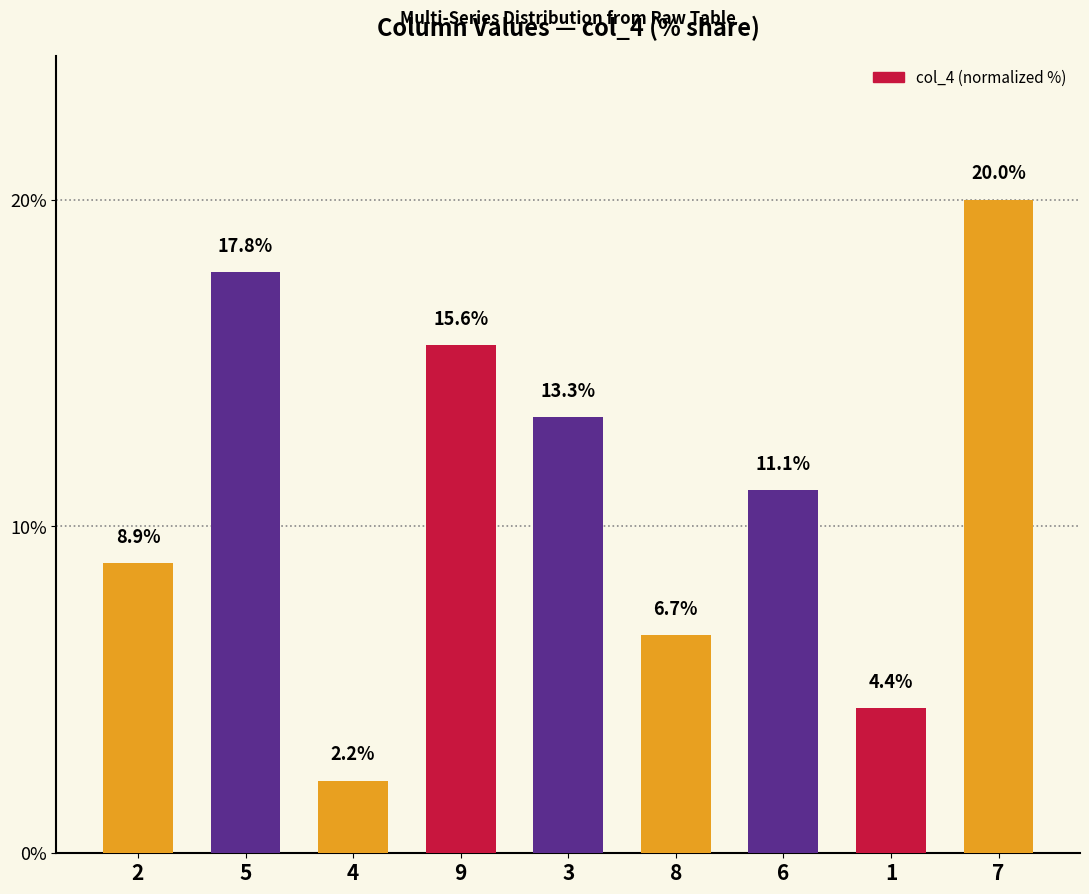

How many values are below 11?

4